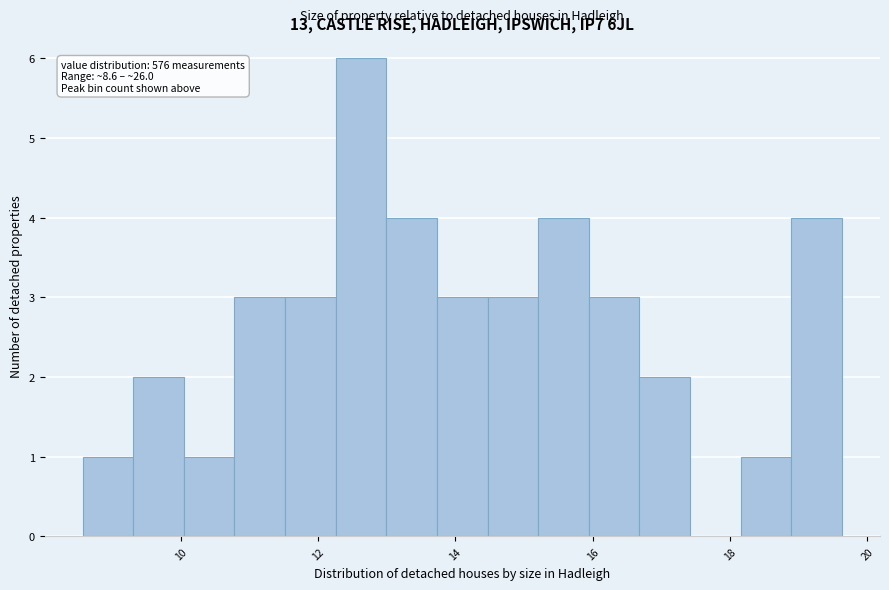

Around what value on the x-axis is the tallest bar? Give the approximate position of its centre, as read against the axis.

12.6